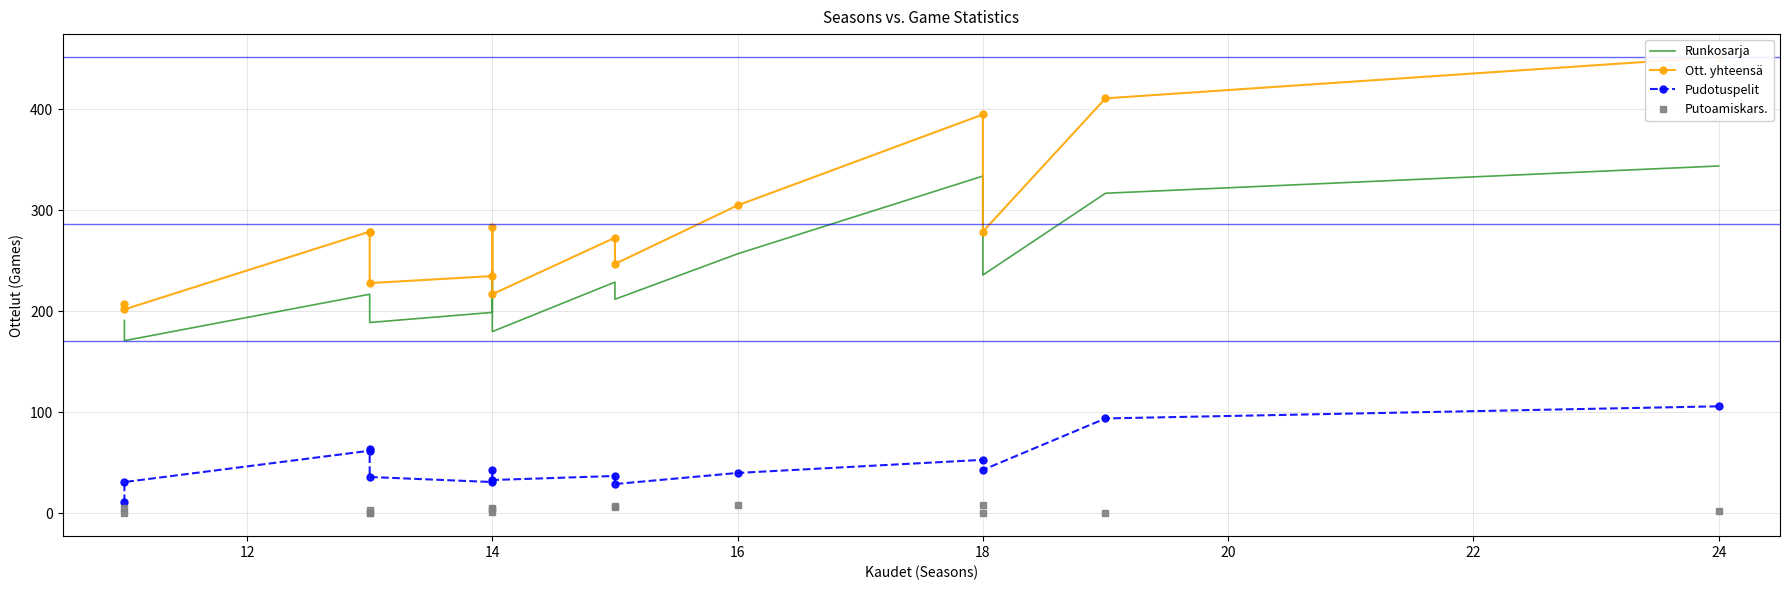

Which series has the largest range (max minus min)?

Ott. yhteensä